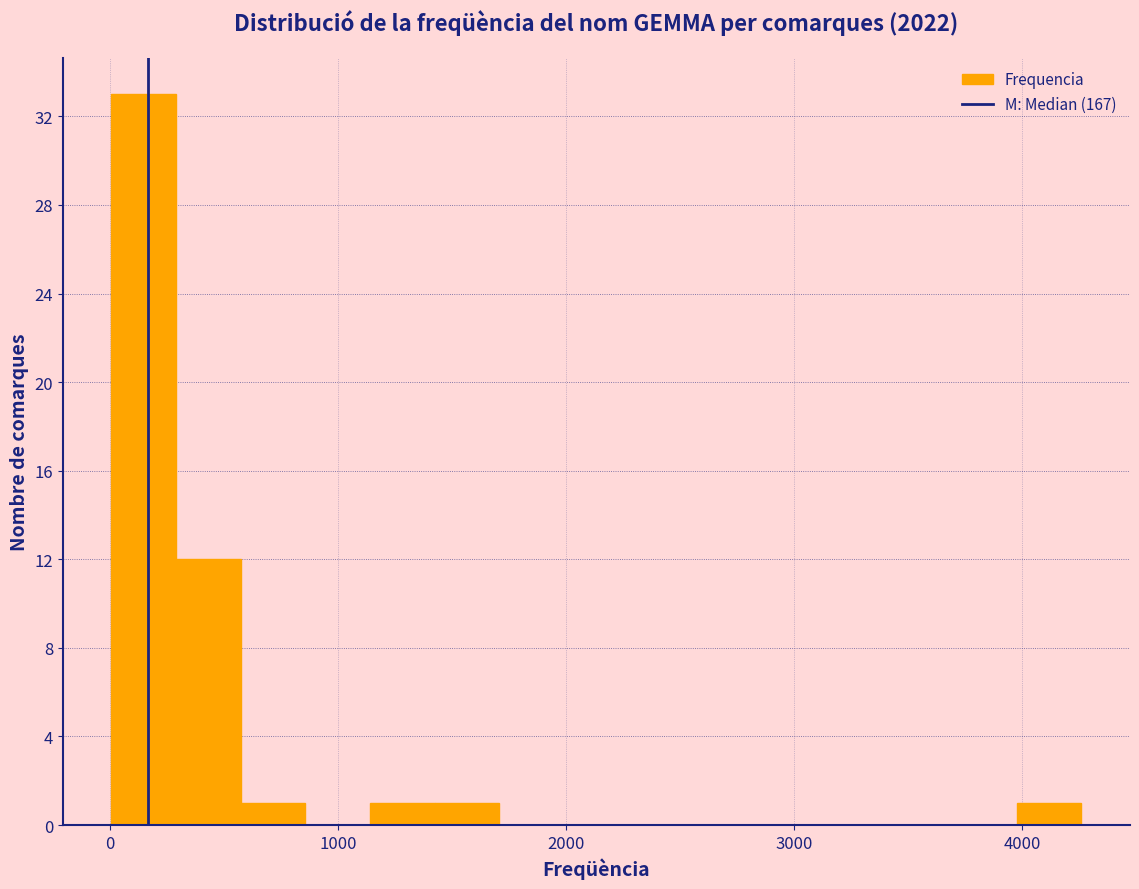

Read against the x-axis, roughly where is the centre of the tallest bar?

100